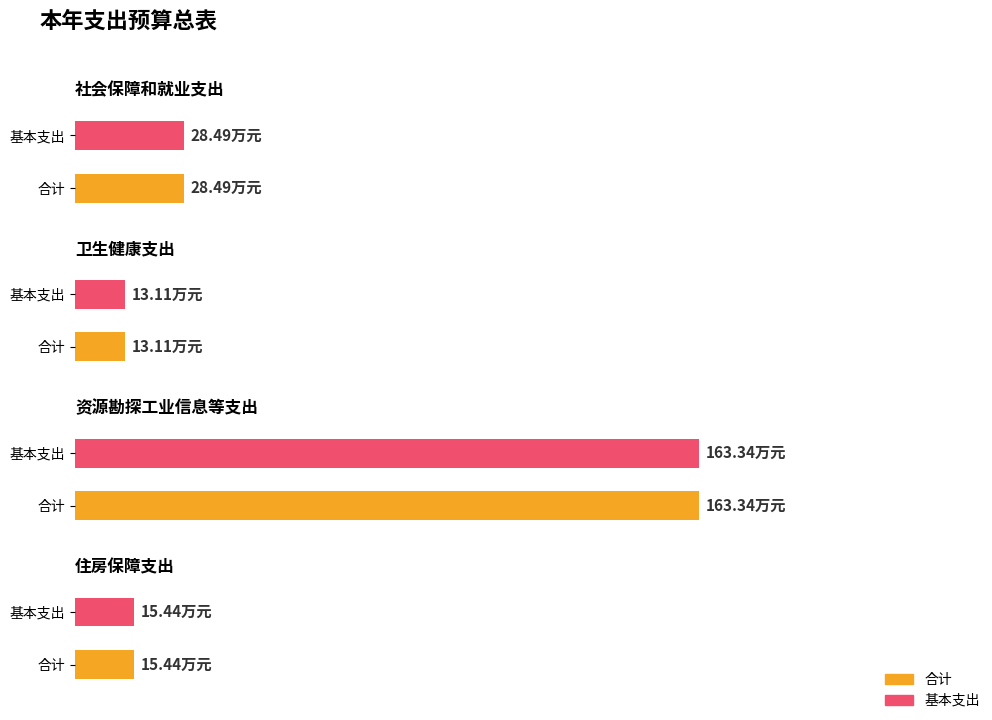

Which series changed the most between 资源勘探工业信息等支出 and 住房保障支出?

合计